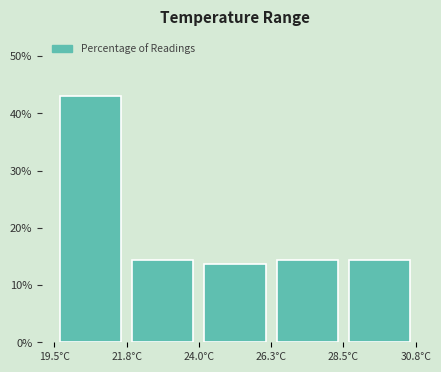

Reading left to right, list every bar in this chart as the range it spans on the x-axis followed by its height. Neither the bar edges nor the heights are printed on the chart, so give them approximately, as read against the axes.

19.5 to 22.0: 43
22.0 to 24.0: 14
24.0 to 26.5: 14
26.5 to 28.5: 14
28.5 to 31.0: 14